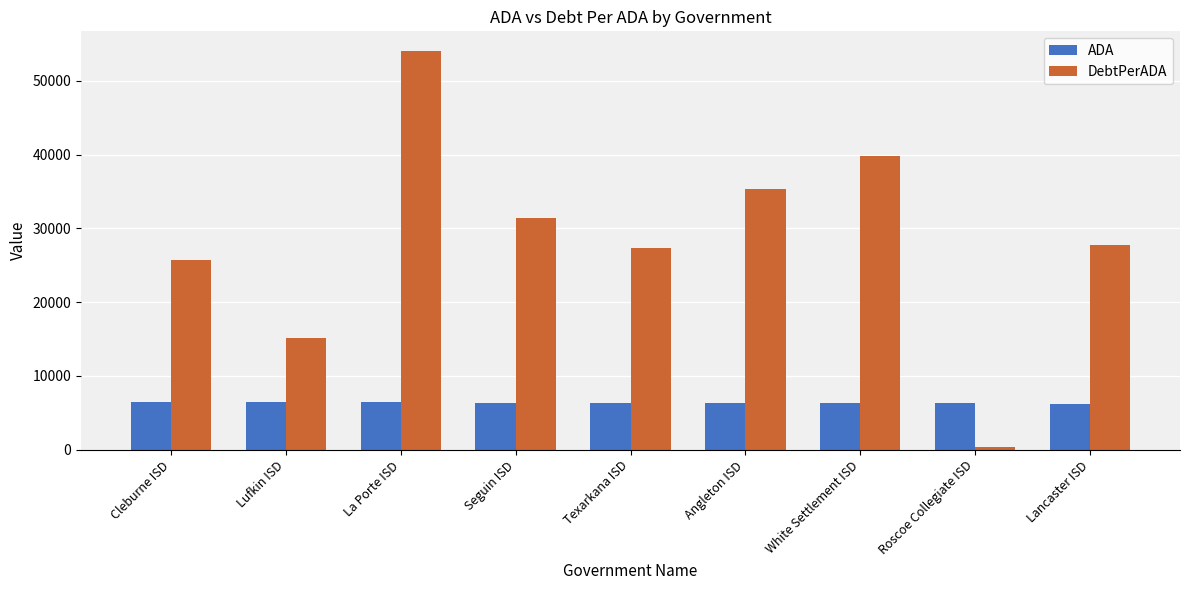

Which series has the widest spread of values?

DebtPerADA